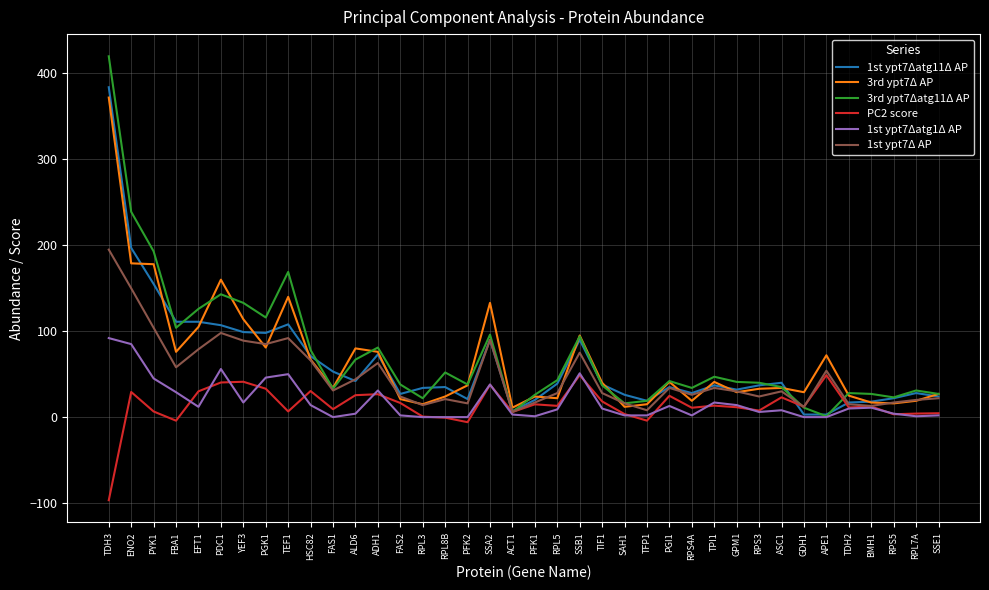

How many lines are shown in the chart?

6